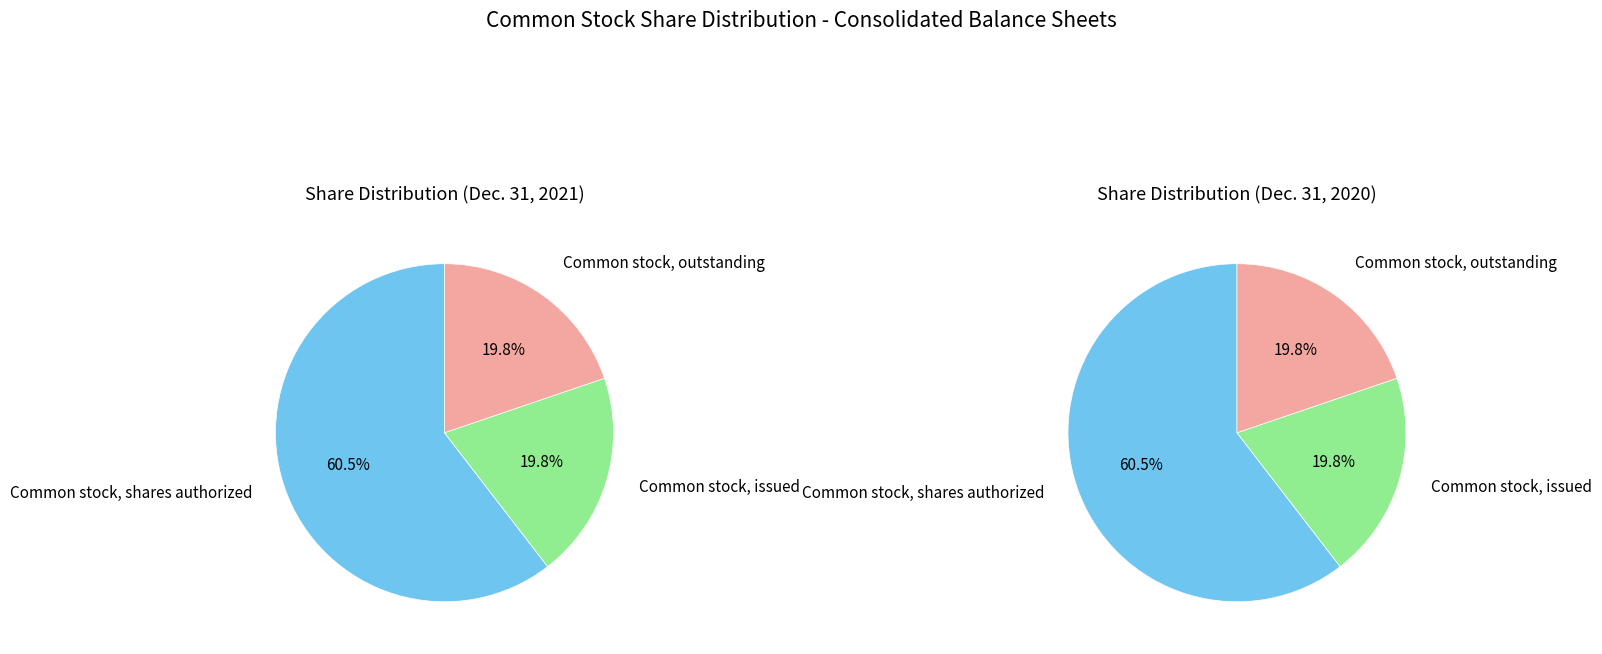

The Common stock, shares authorized slice represents 66% of the pie. True or false?

False